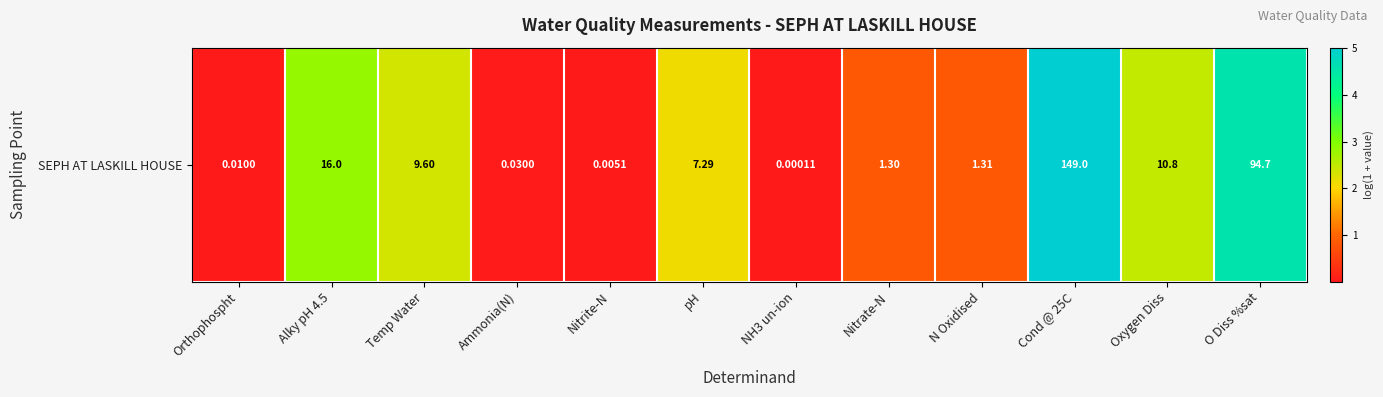

At which category does the chart reach its minimum across all series?

NH3 un-ion